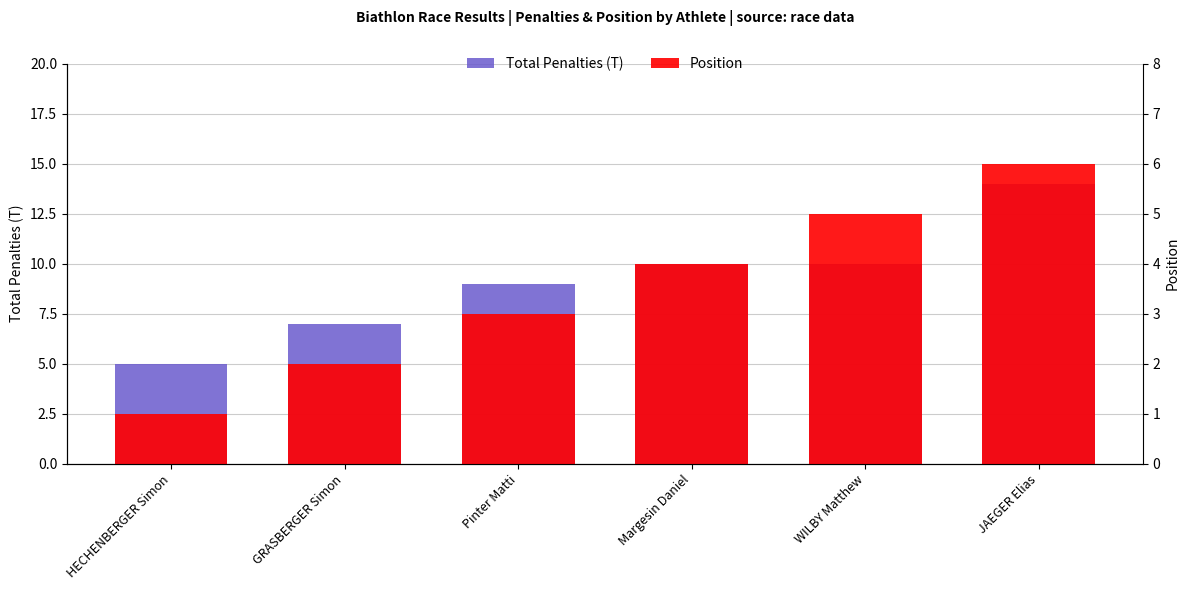

What is the average value of the Position series?

4